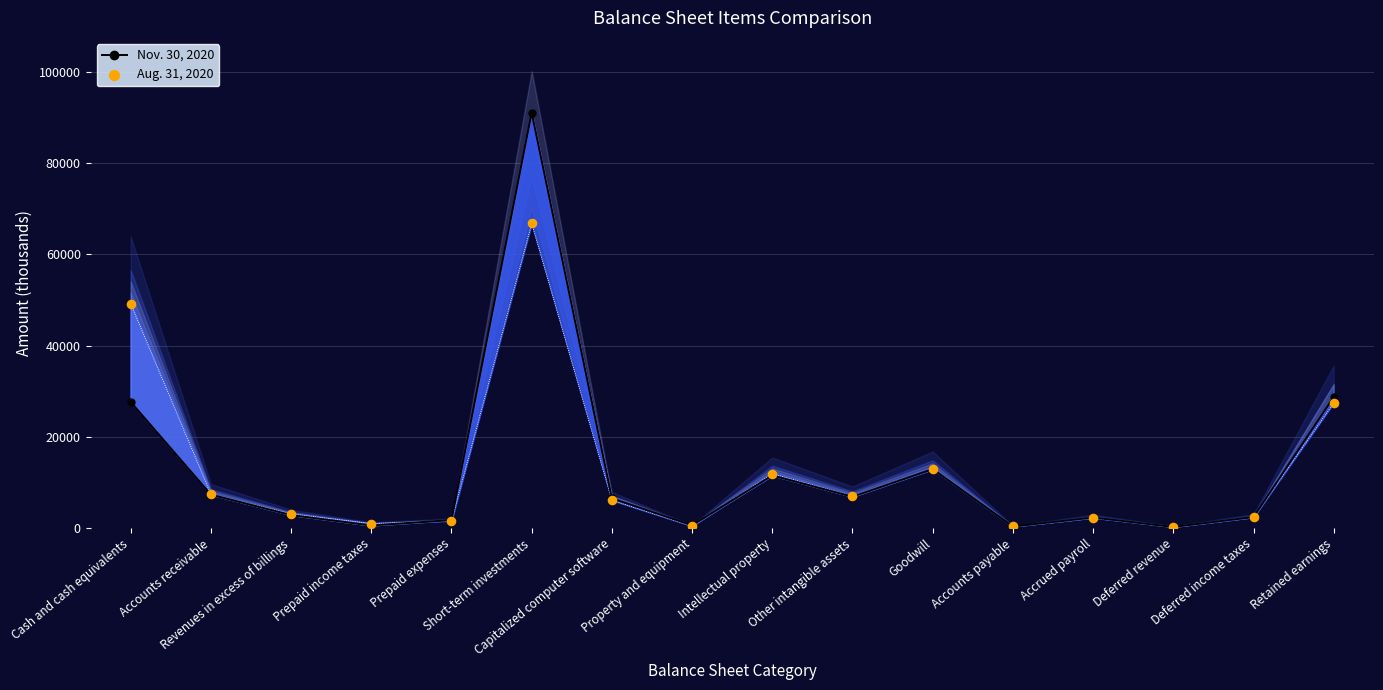

Which series has the widest spread of Y values?

Nov. 30, 2020